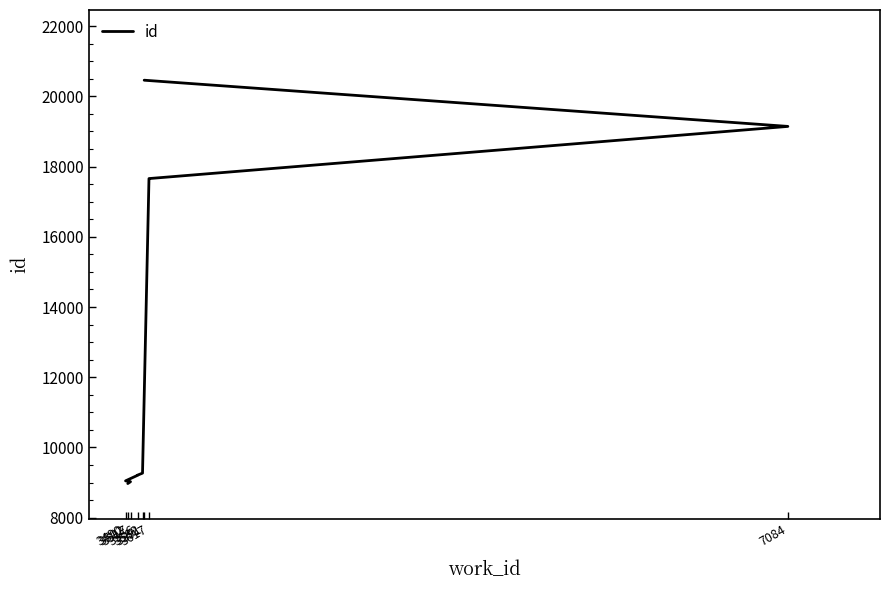

What is the label of the 6th point from the right?

3556